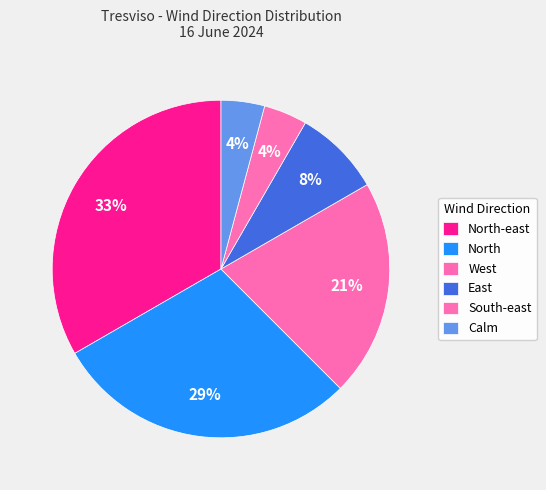

To the nearest percent, what portion does East represent?

8%